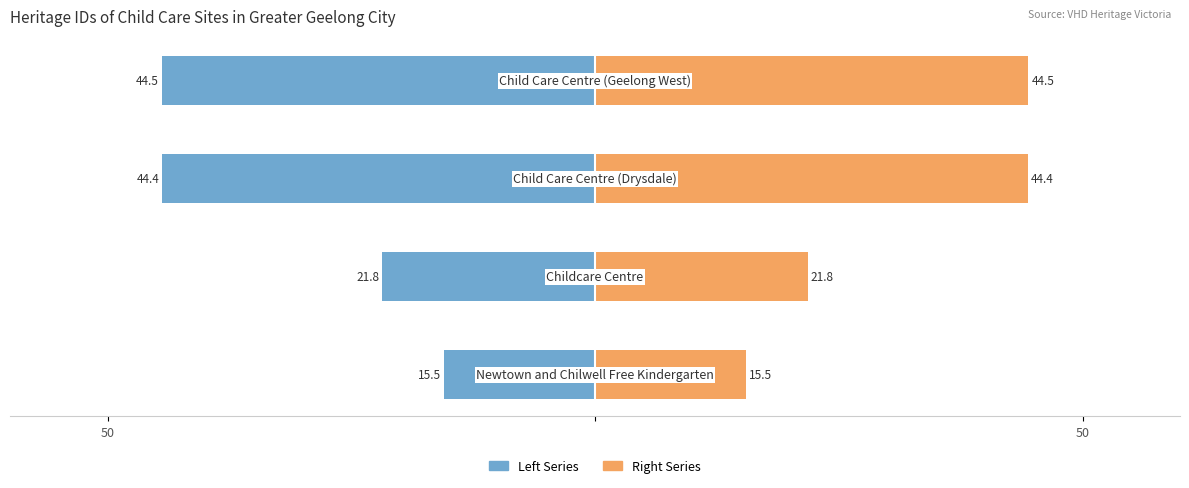

Between 50 and 3, which is larger?

50